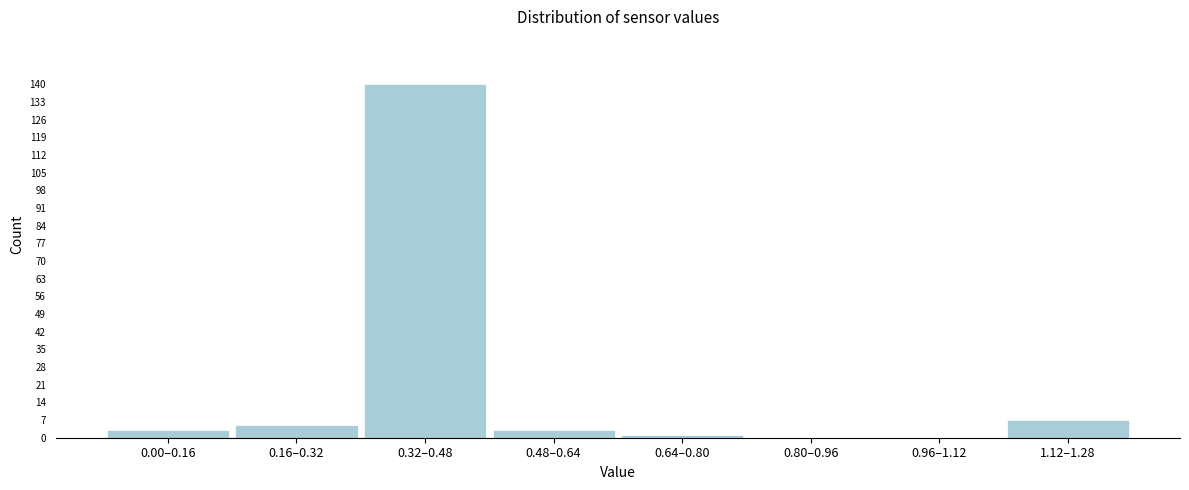

Reading left to right, transcribe all the data shown in this chart.

0.00–0.16=3	0.16–0.32=5	0.32–0.48=140	0.48–0.64=3	0.64–0.80=1	0.80–0.96=0	0.96–1.12=0	1.12–1.28=7